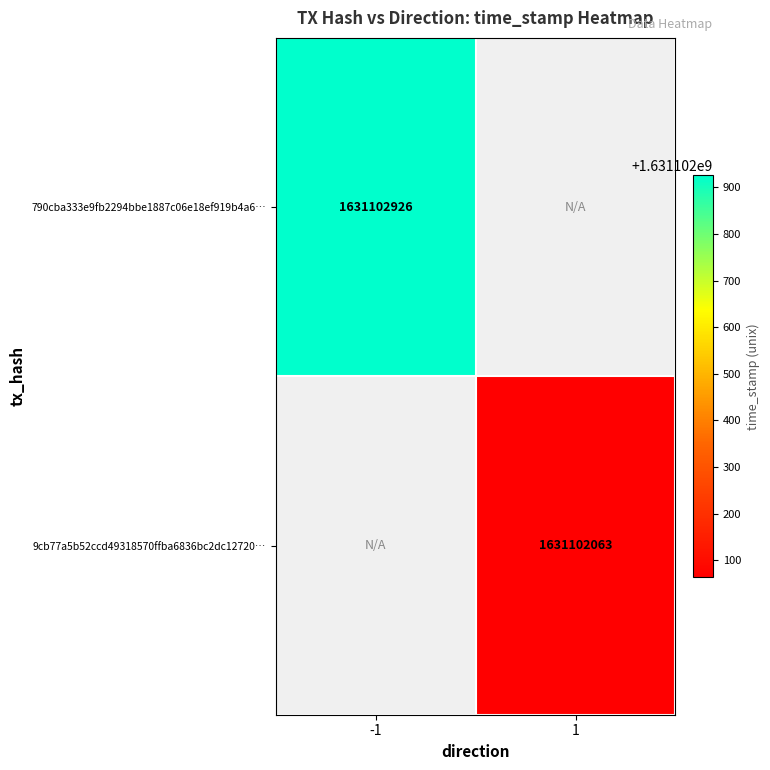

Reading left to right, extract all data points from this chart.

790cba333e9fb2294bbe1887c06e18ef919b4a6: direction=-1	time_stamp=1631102926
9cb77a5b52ccd49318570ffba6836bc2dc12720: direction=1	time_stamp=1631102063